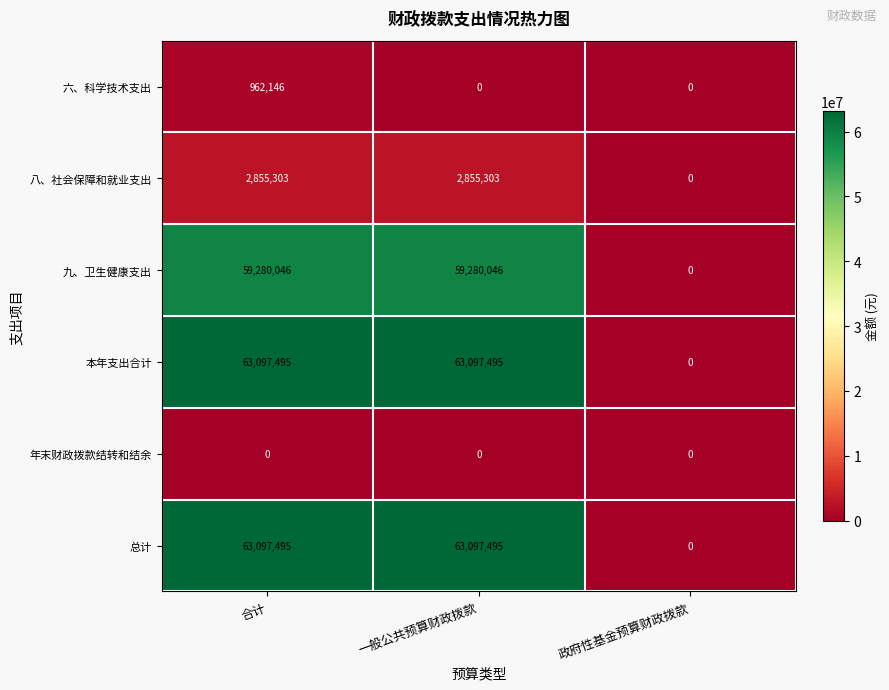

At which category is the sum across all series the highest?

合计